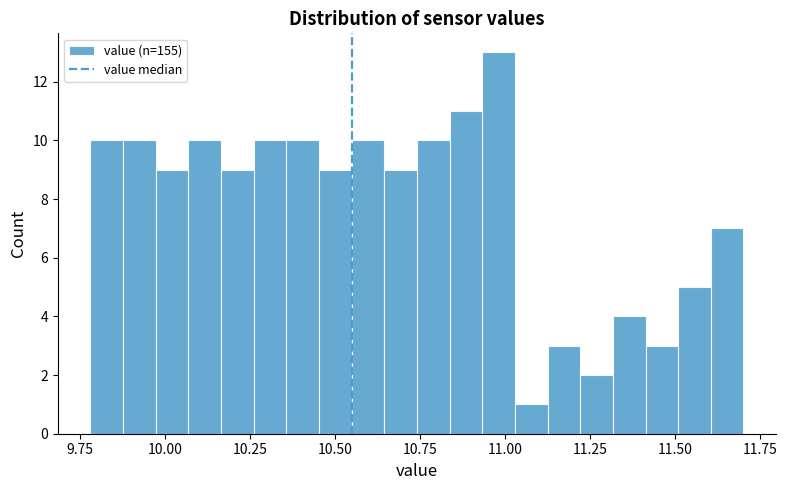

Read against the x-axis, roughly where is the centre of the tallest bar?

11.00